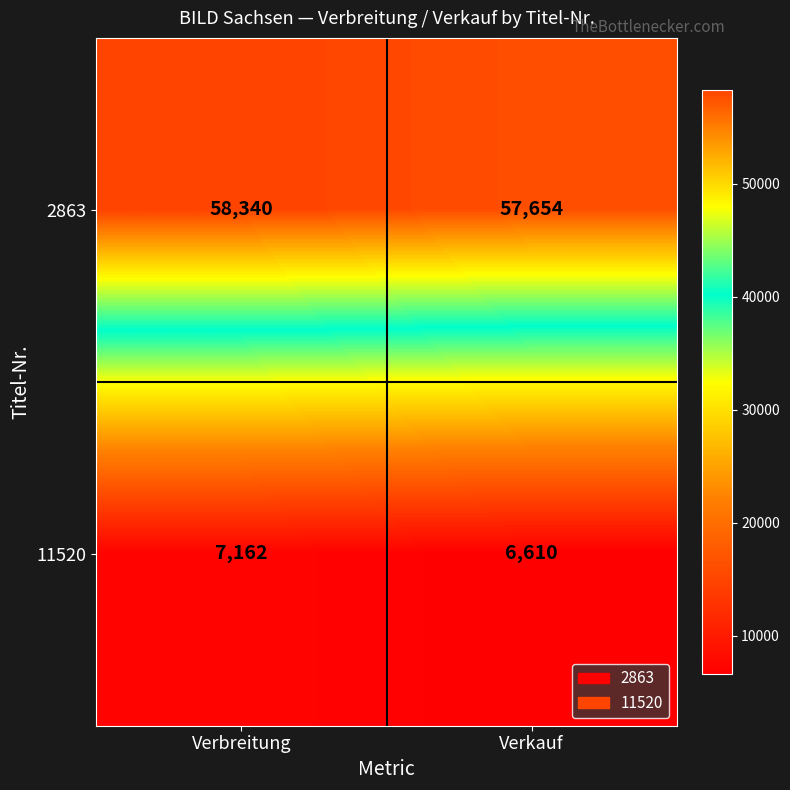

The 2863 series shows 57654 at Verkauf. True or false?

True